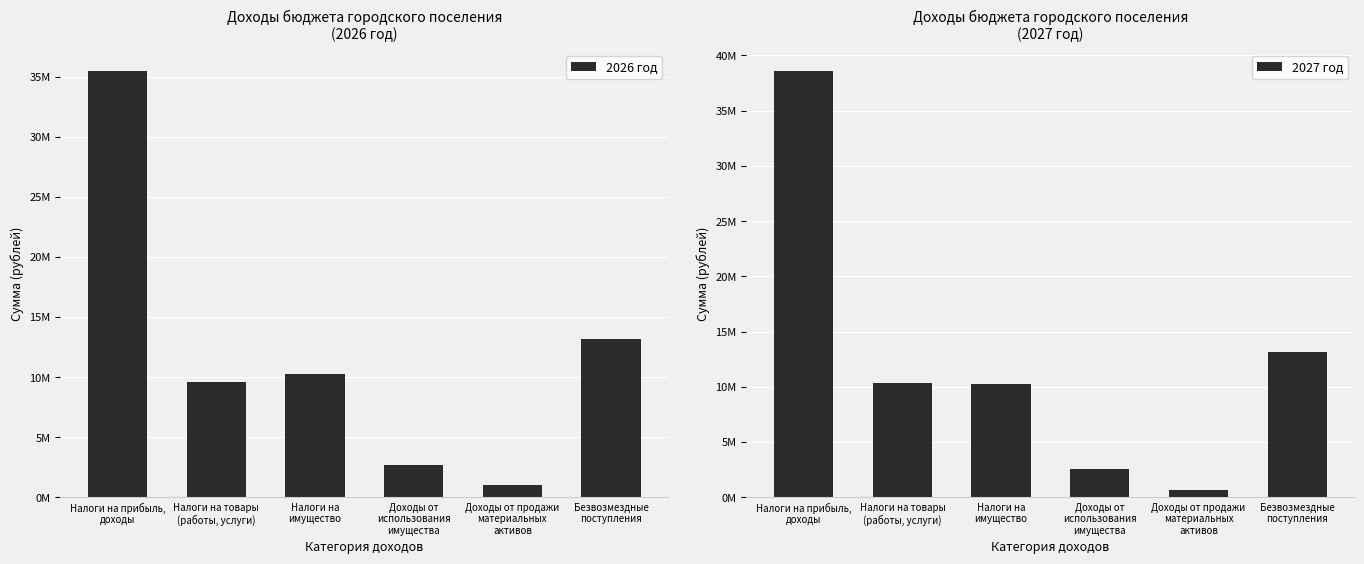

Is the value of 2026 год at Налоги на прибыль,
доходы greater than the value of 2027 год at Налоги на
имущество?

Yes